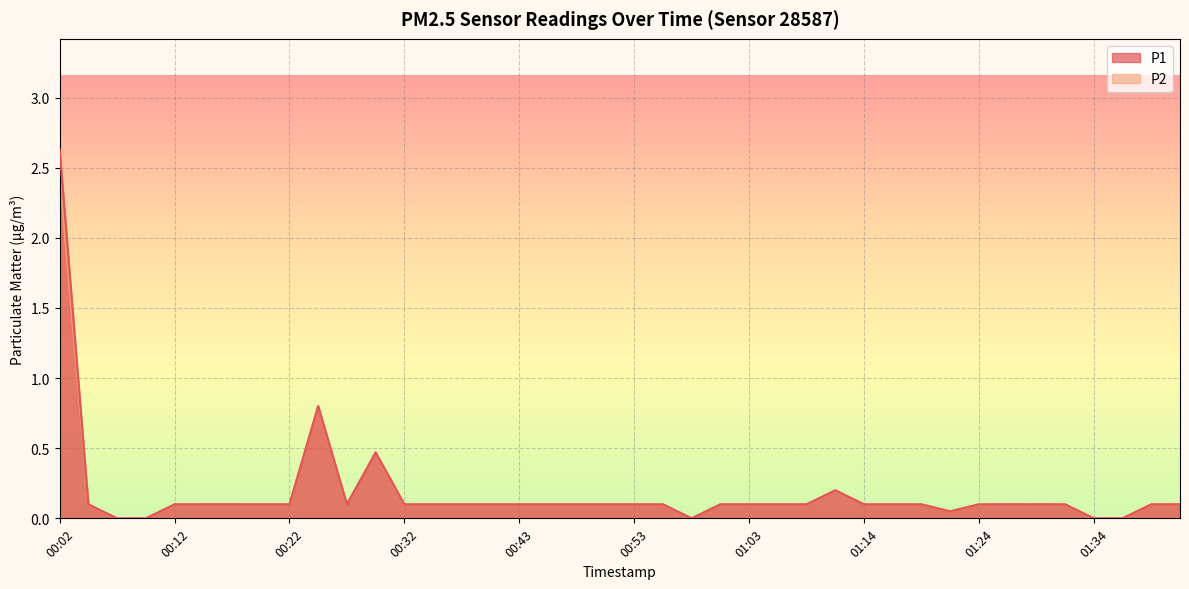

Does the chart display data point markers on the line(s)?

No